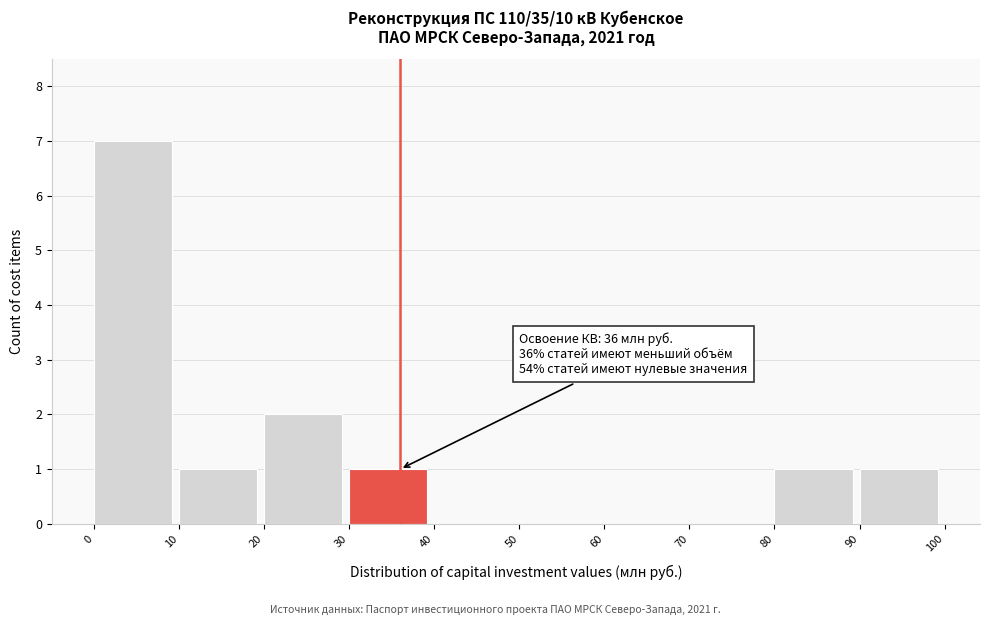

Which range on the x-axis has the tallest bar?

0 to 10